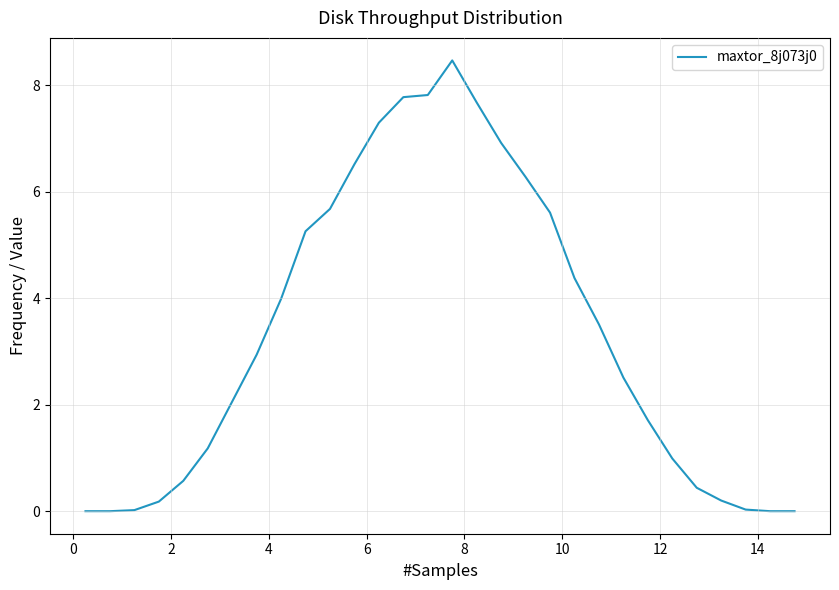

What is the difference between the maximum and minimum values?

8.5